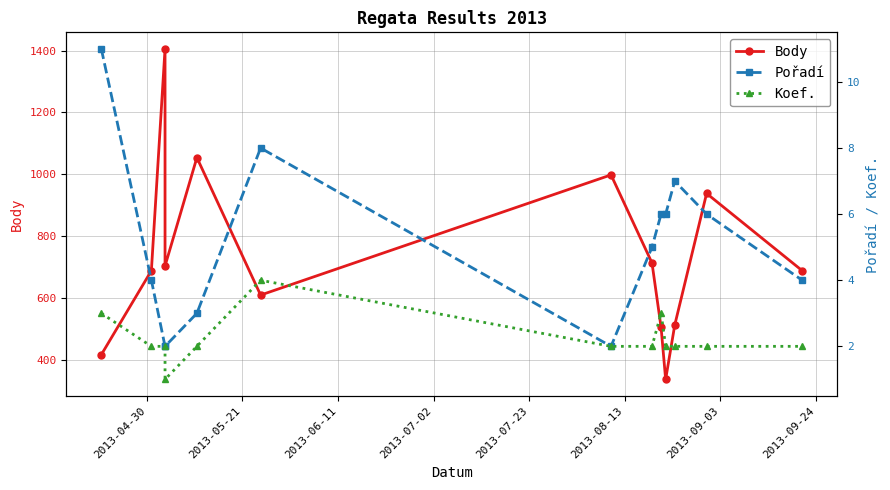

Is the value of Pořadí at 9 greater than the value of Body at 2013-07-02?

No